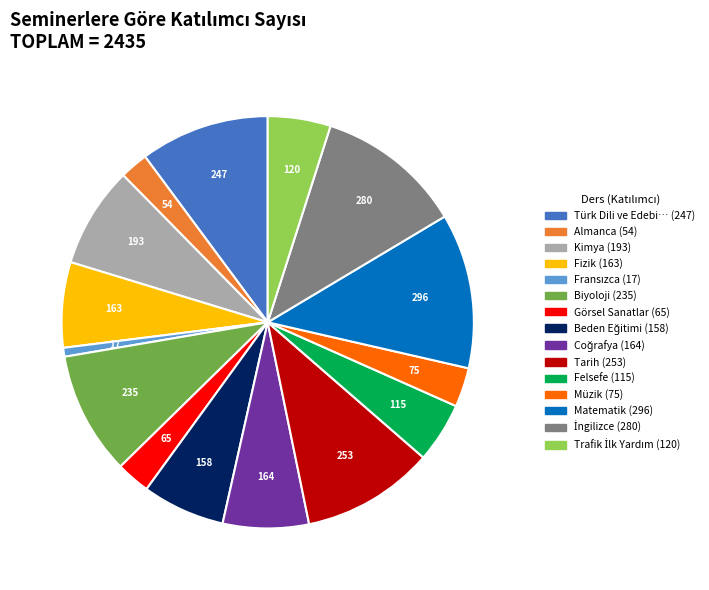

Is there any slice that represents more than half of the pie?

No